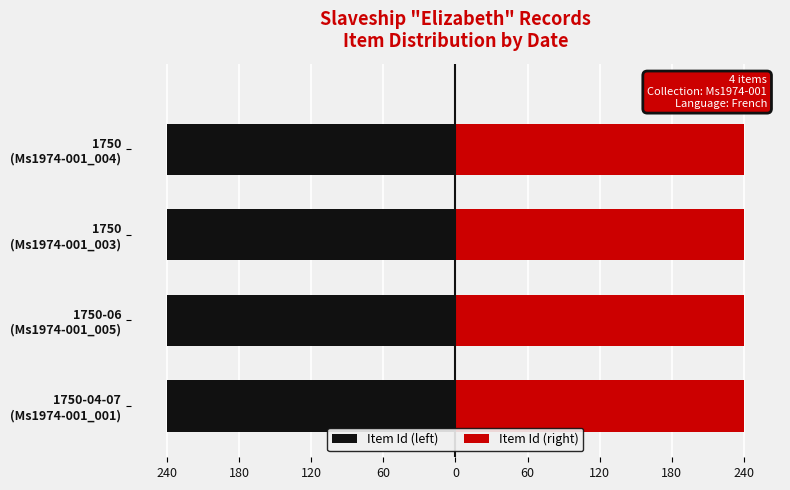

How many bars are there in each group?

2